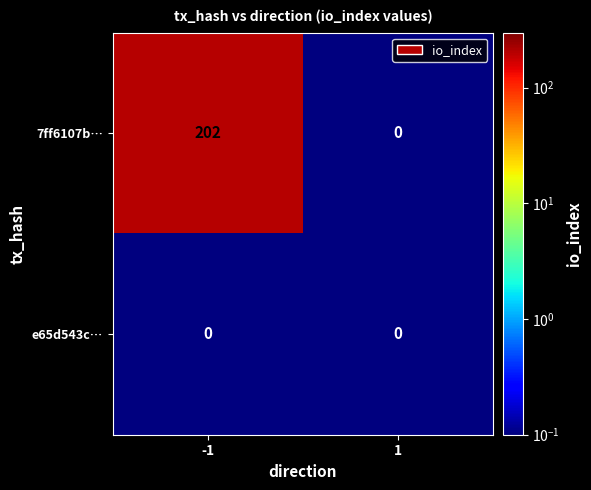

How many data points does each series have?

2